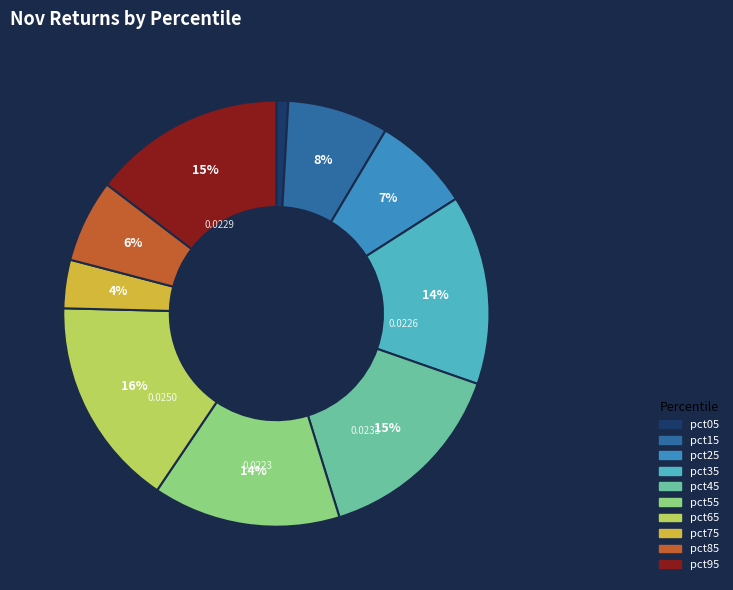

Does pct65 account for over 50% of the chart?

No